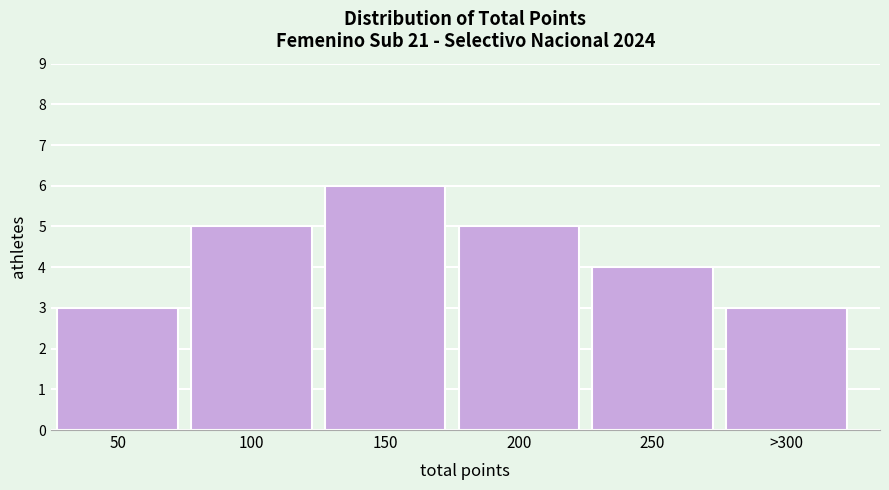

Reading right to left, what are all the values shown in this chart?

>300=3	250=4	200=5	150=6	100=5	50=3